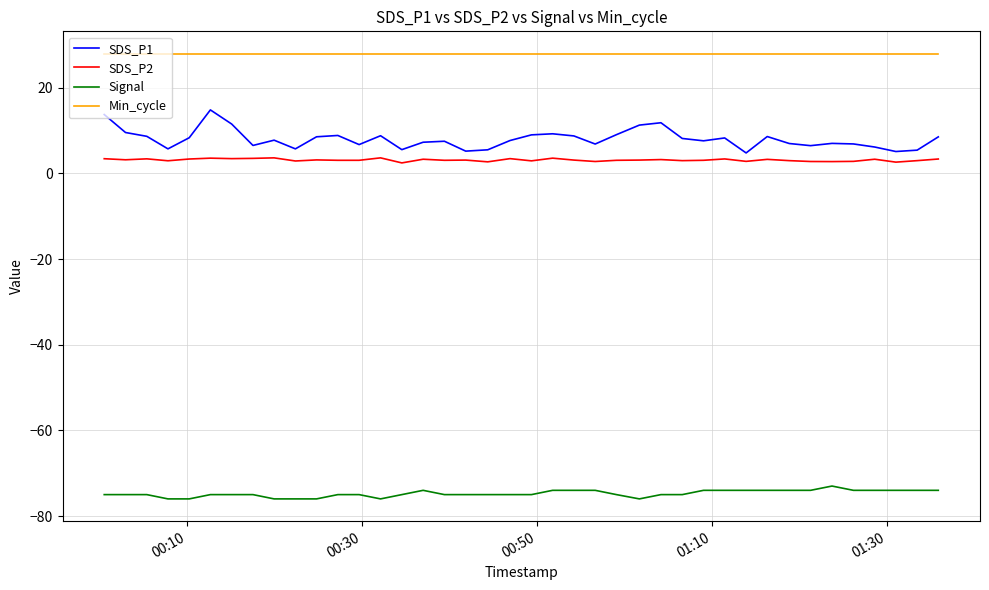

True or false: Signal and Min_cycle cross at least once.

False